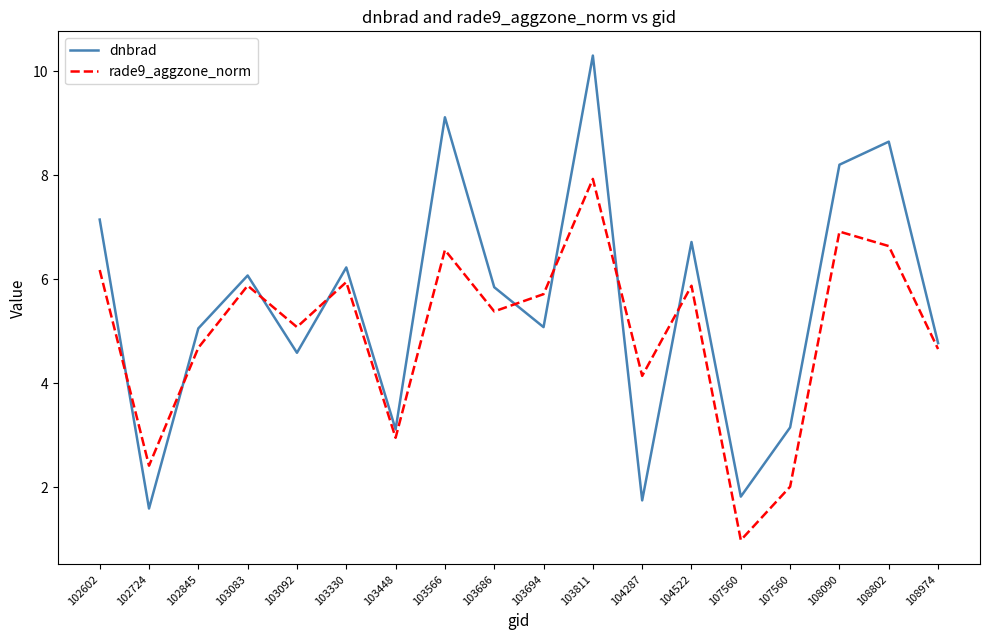

Reading left to right, what are all the values shown in this chart?

dnbrad: 102602=7.1	102724=1.6	102845=5.1	103083=6.1	103092=4.6	103330=6.2	103448=3.1	103566=9.1	103686=5.8	103694=5.1	103811=10.3	104287=1.7	104522=6.7	107560=1.8	107560=3.2	108090=8.2	108802=8.6	108974=4.8
rade9_aggzone_norm: 102602=6.2	102724=2.4	102845=4.7	103083=5.9	103092=5.1	103330=5.9	103448=3.0	103566=6.6	103686=5.4	103694=5.7	103811=7.9	104287=4.1	104522=5.9	107560=1.0	107560=2.0	108090=6.9	108802=6.6	108974=4.7